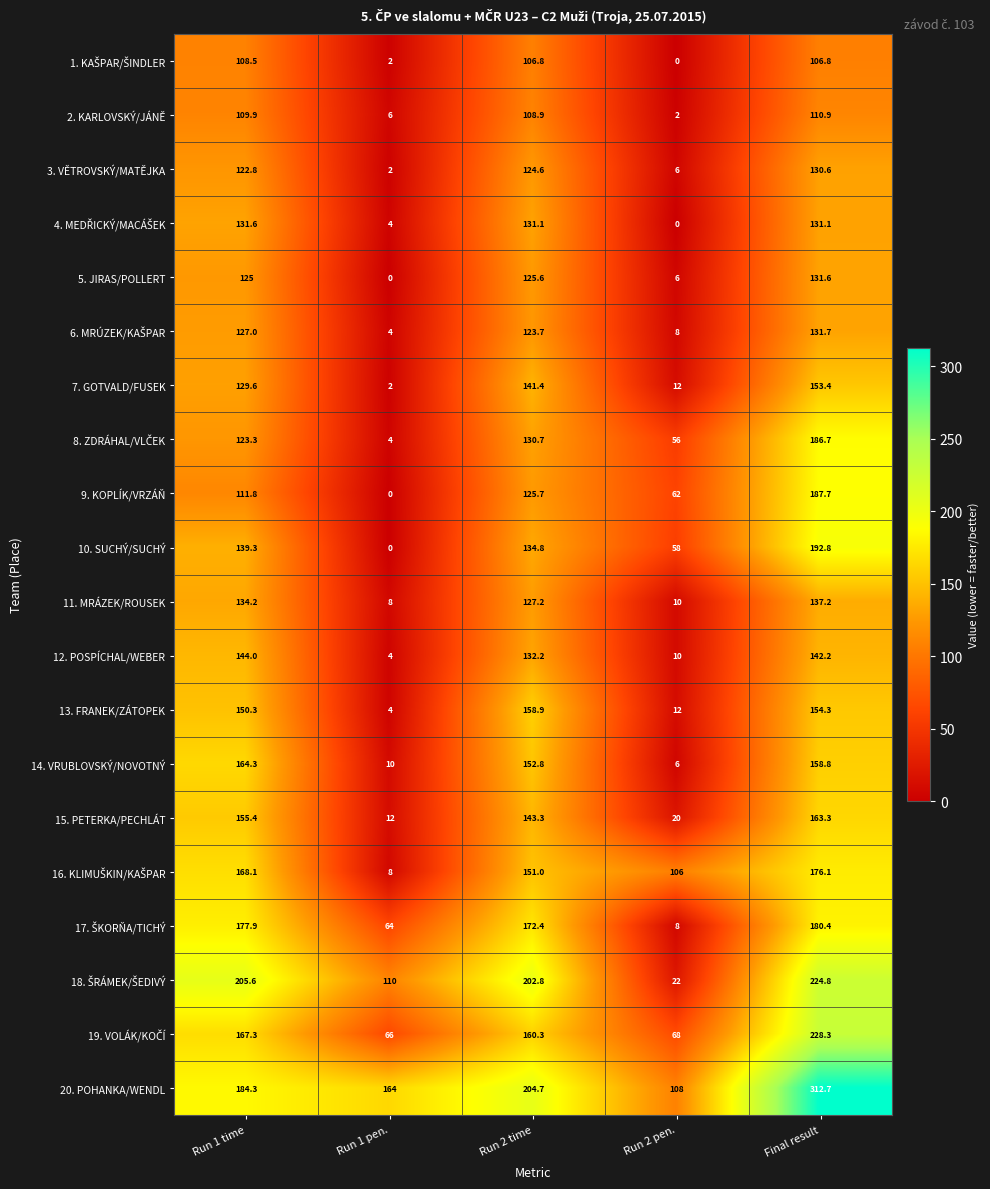

The value of 5. JIRAS/POLLERT at Run 1 time is 177.4. True or false?

False